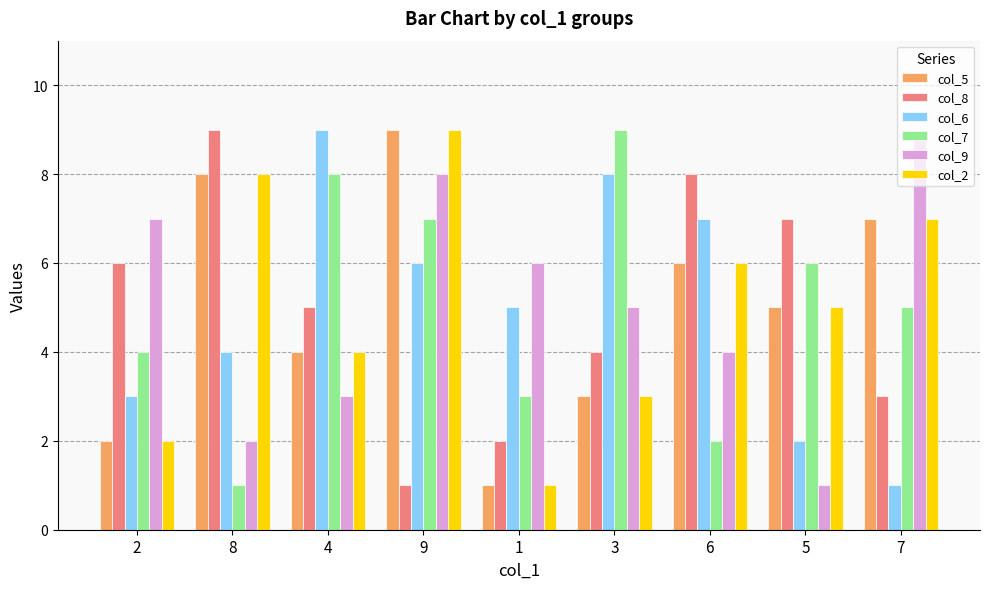

Which category has the lowest value in the col_7 series?

8